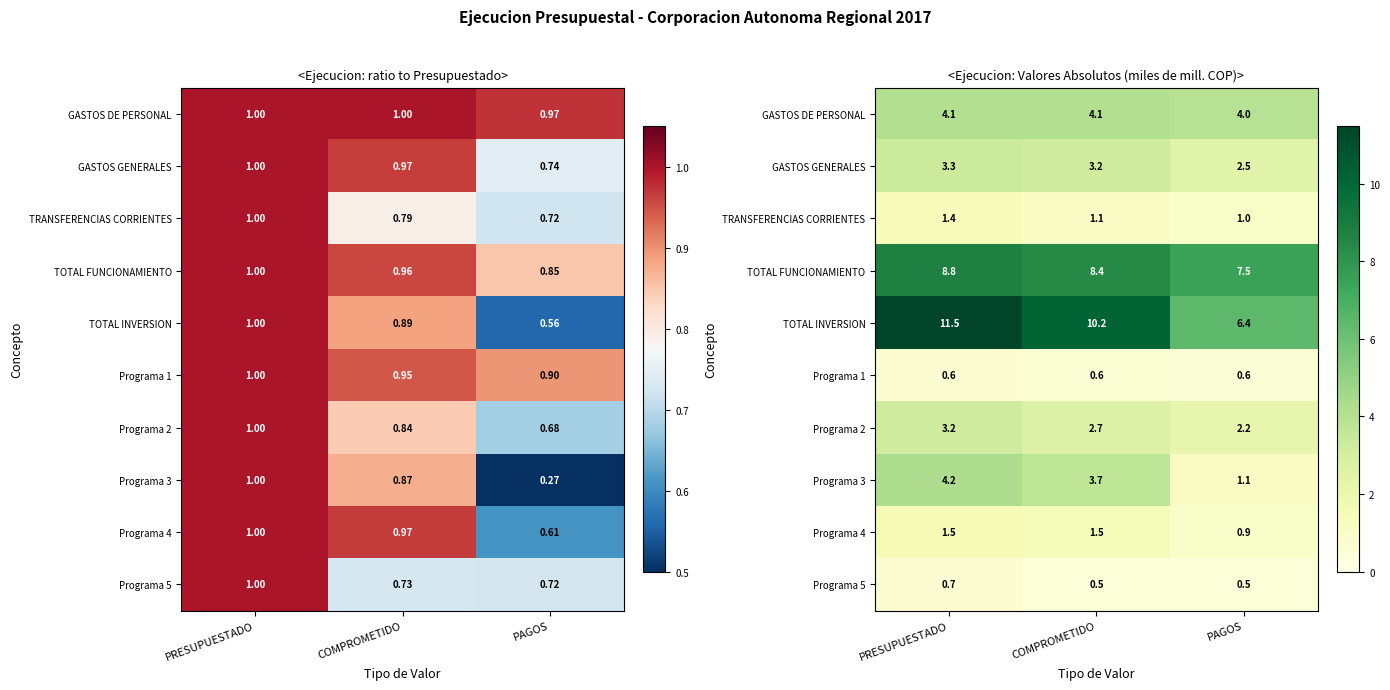

What is the sum of all TOTAL INVERSION values?

28.0